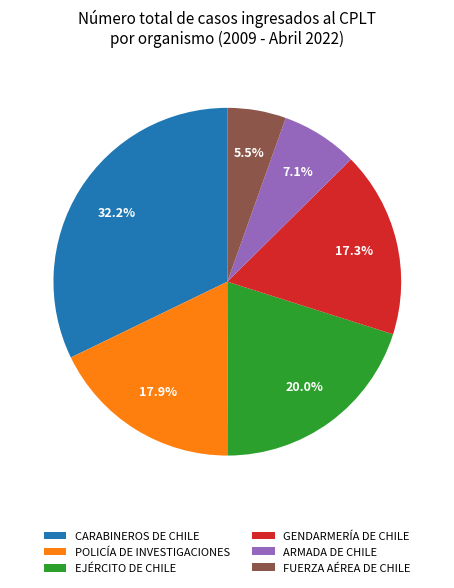

To the nearest percent, what percentage of the pie is POLICÍA DE INVESTIGACIONES?

18%